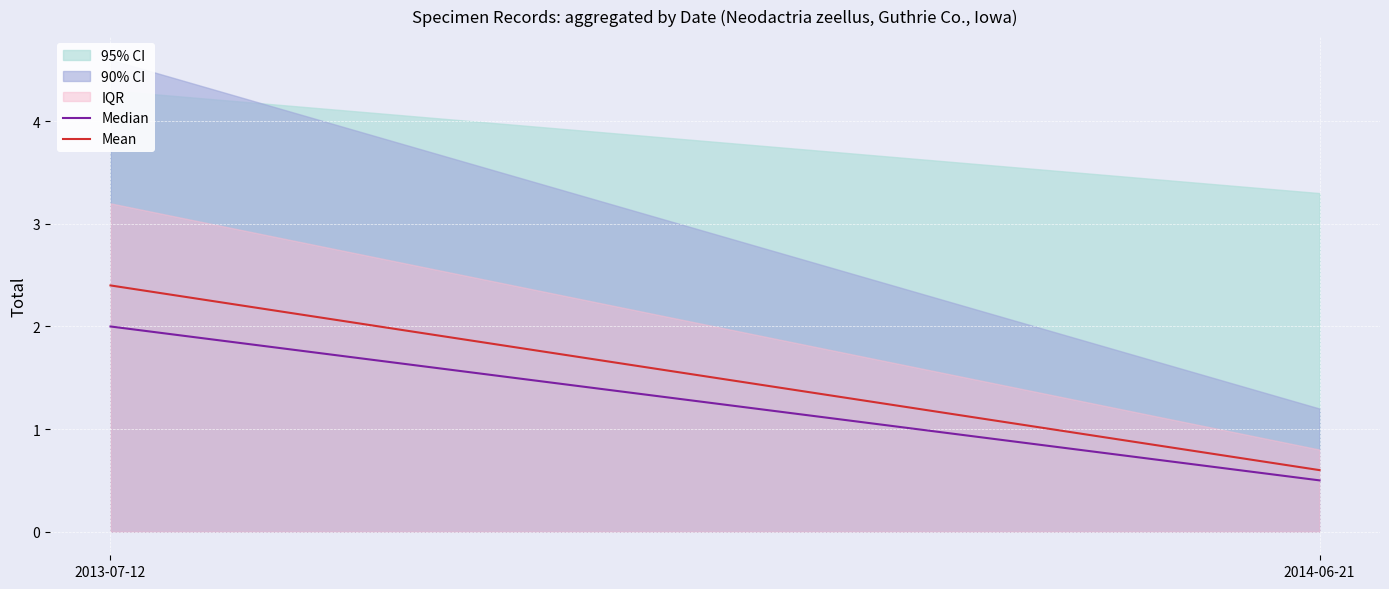

What is the label of the 2nd point from the right?

2013-07-12